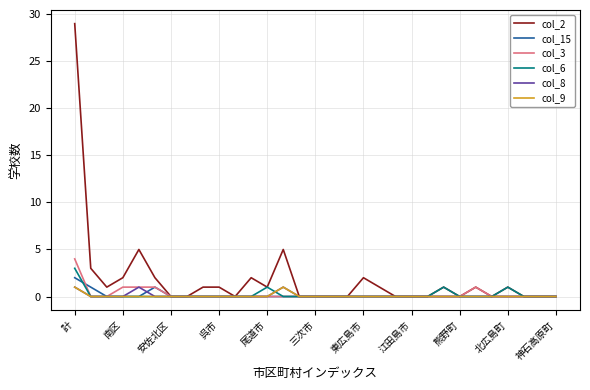

Which series has the largest total across all categories?

col_2